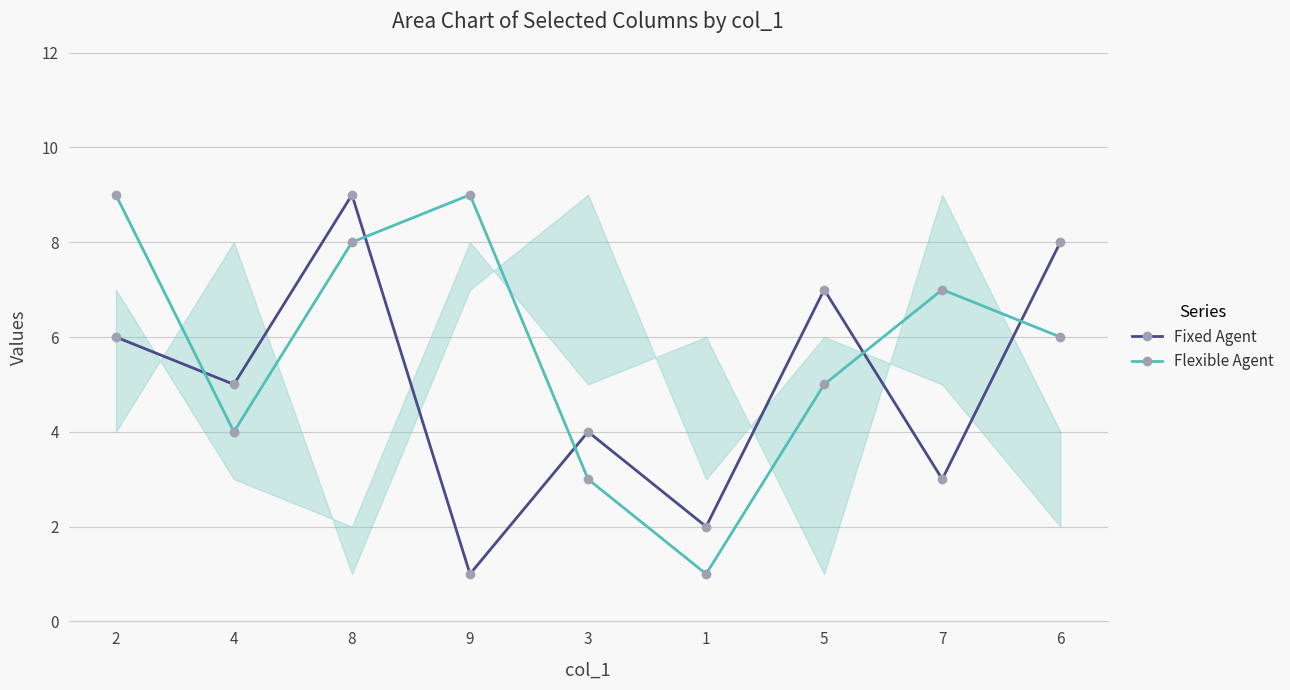

Which category has the lowest value in the Flexible Agent series?

1